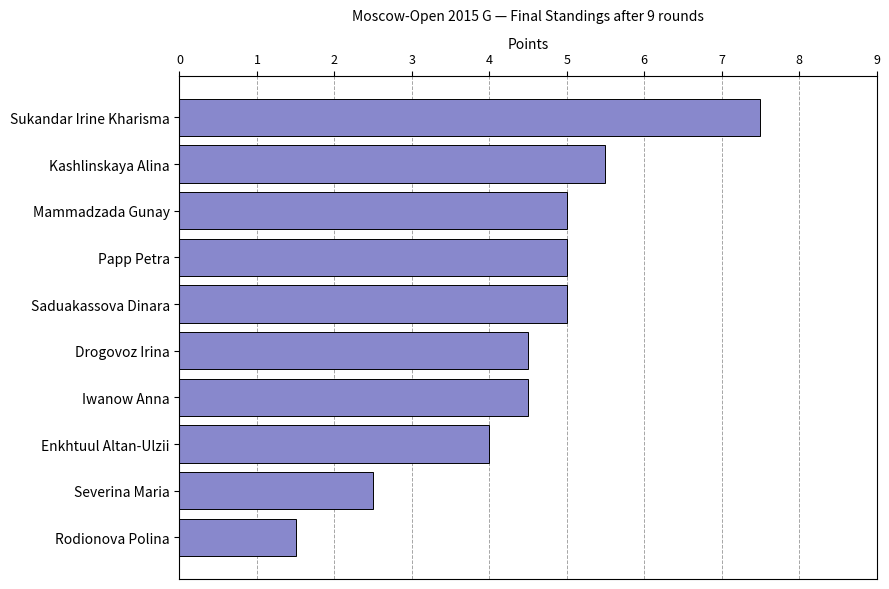

Reading bottom to top, transcribe all the data shown in this chart.

1.5	2.5	4.0	4.5	4.5	5.0	5.0	5.0	5.5	7.5